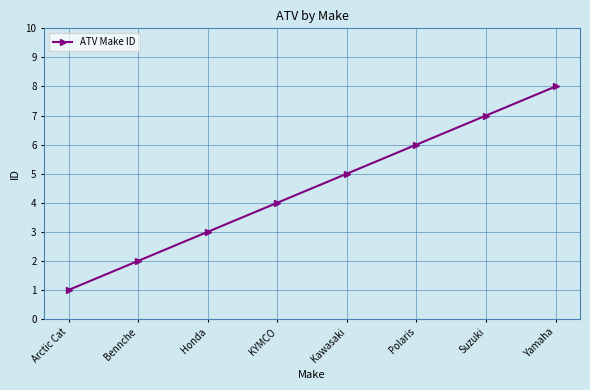

What is the label of the 3rd point from the left?

Honda